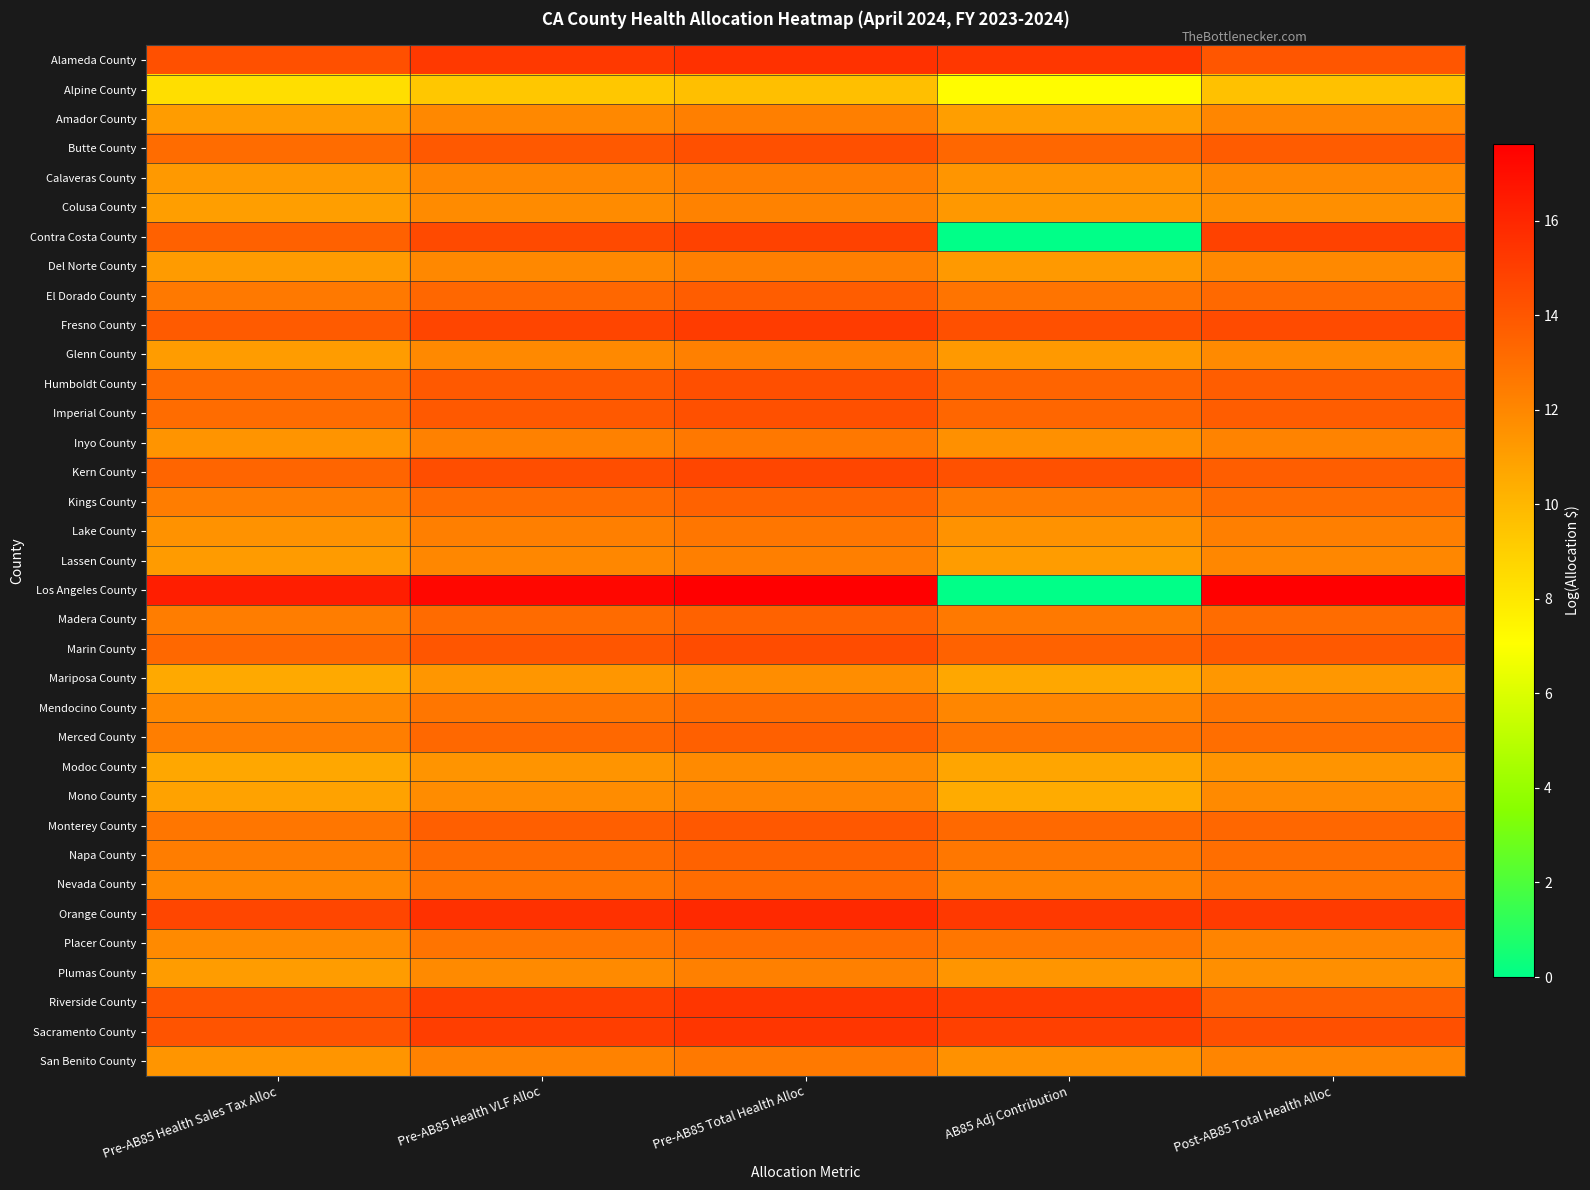

Between Pre-AB85 Health VLF Alloc and AB85 Adj Contribution, which series saw the biggest shift?

Los Angeles County